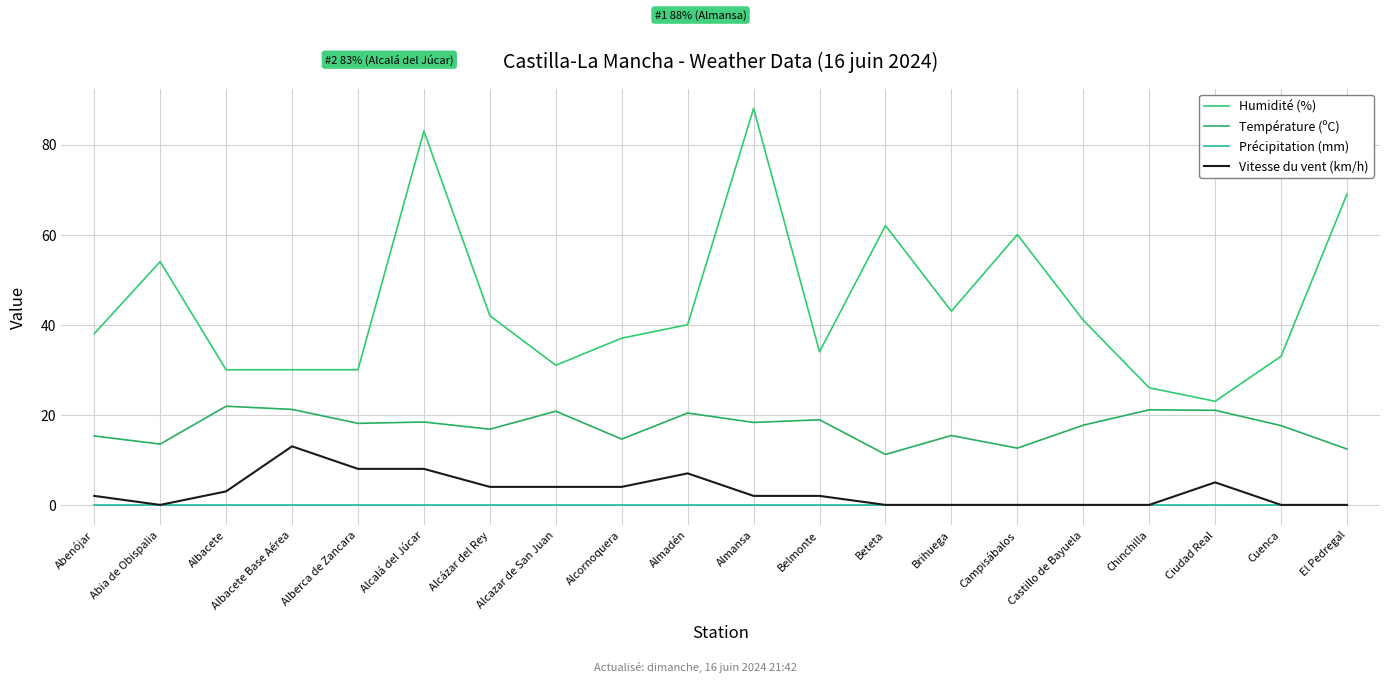

Rank the series at Alberca de Zancara from lowest to highest value.

Précipitation (mm), Vitesse du vent (km/h), Température (ºC), Humidité (%)